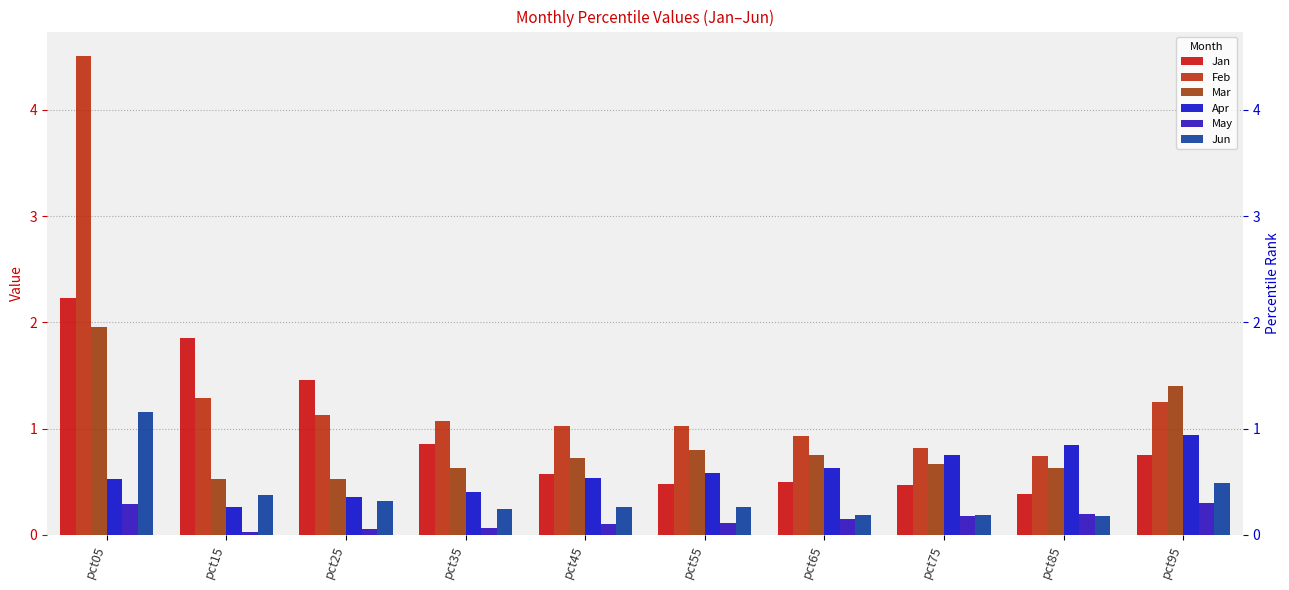

Which has a higher value, pct75 or pct85?

pct75